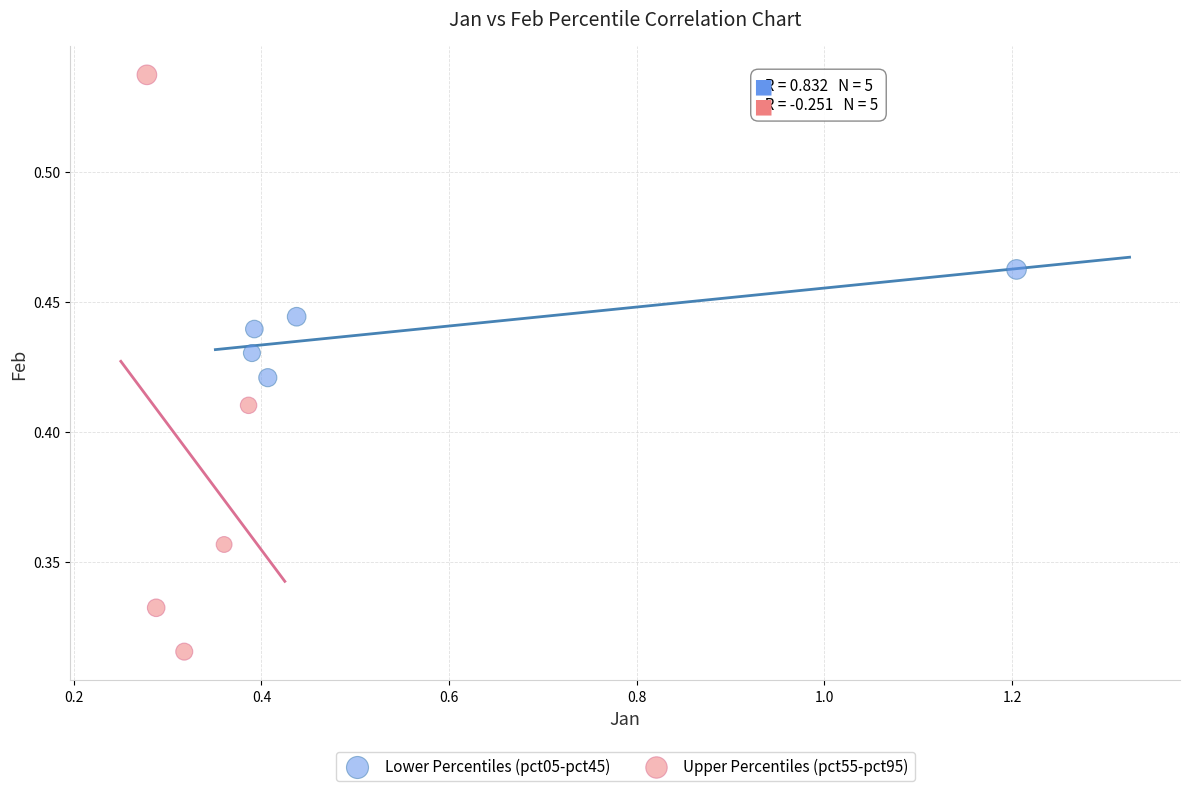

Which series reaches the minimum Y coordinate?

Upper Percentiles (pct55-pct95)